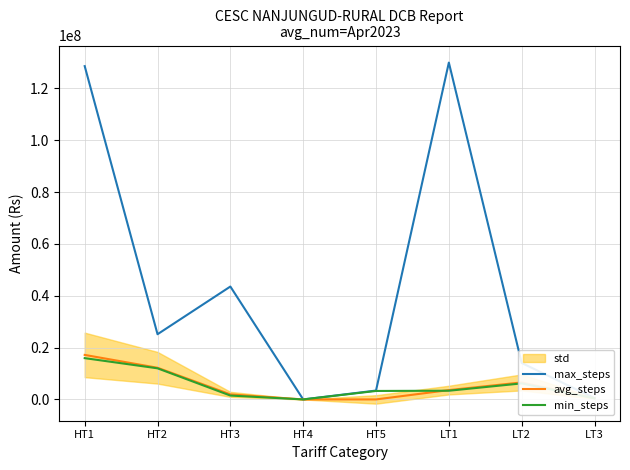

Read the min_steps value at HT1, to the nearest 50.

15934650